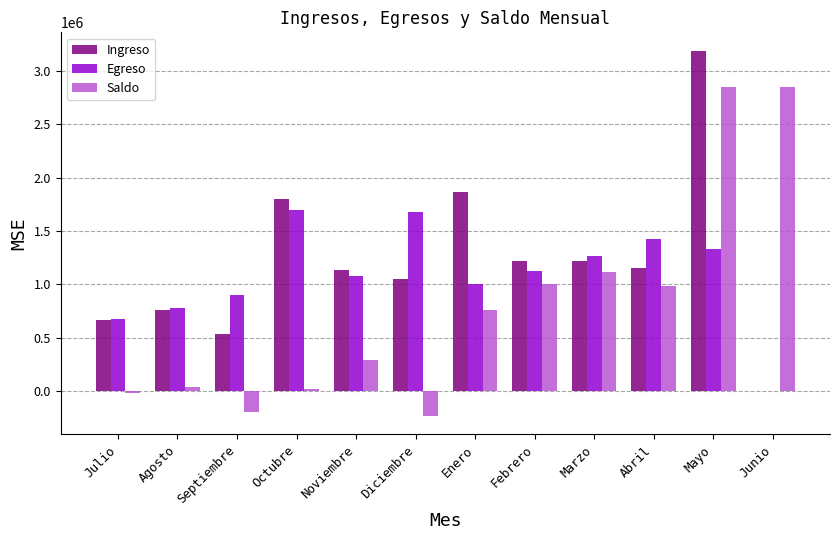

What is the total value across all series at Agosto?

1579209.0